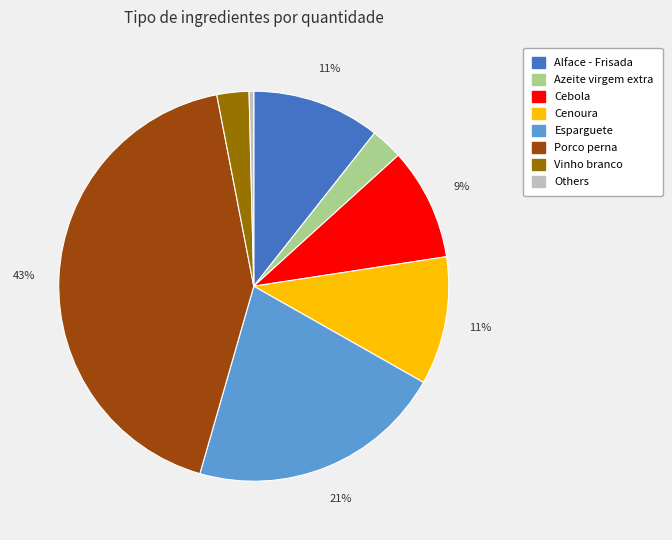

Is there a majority slice in this chart?

No